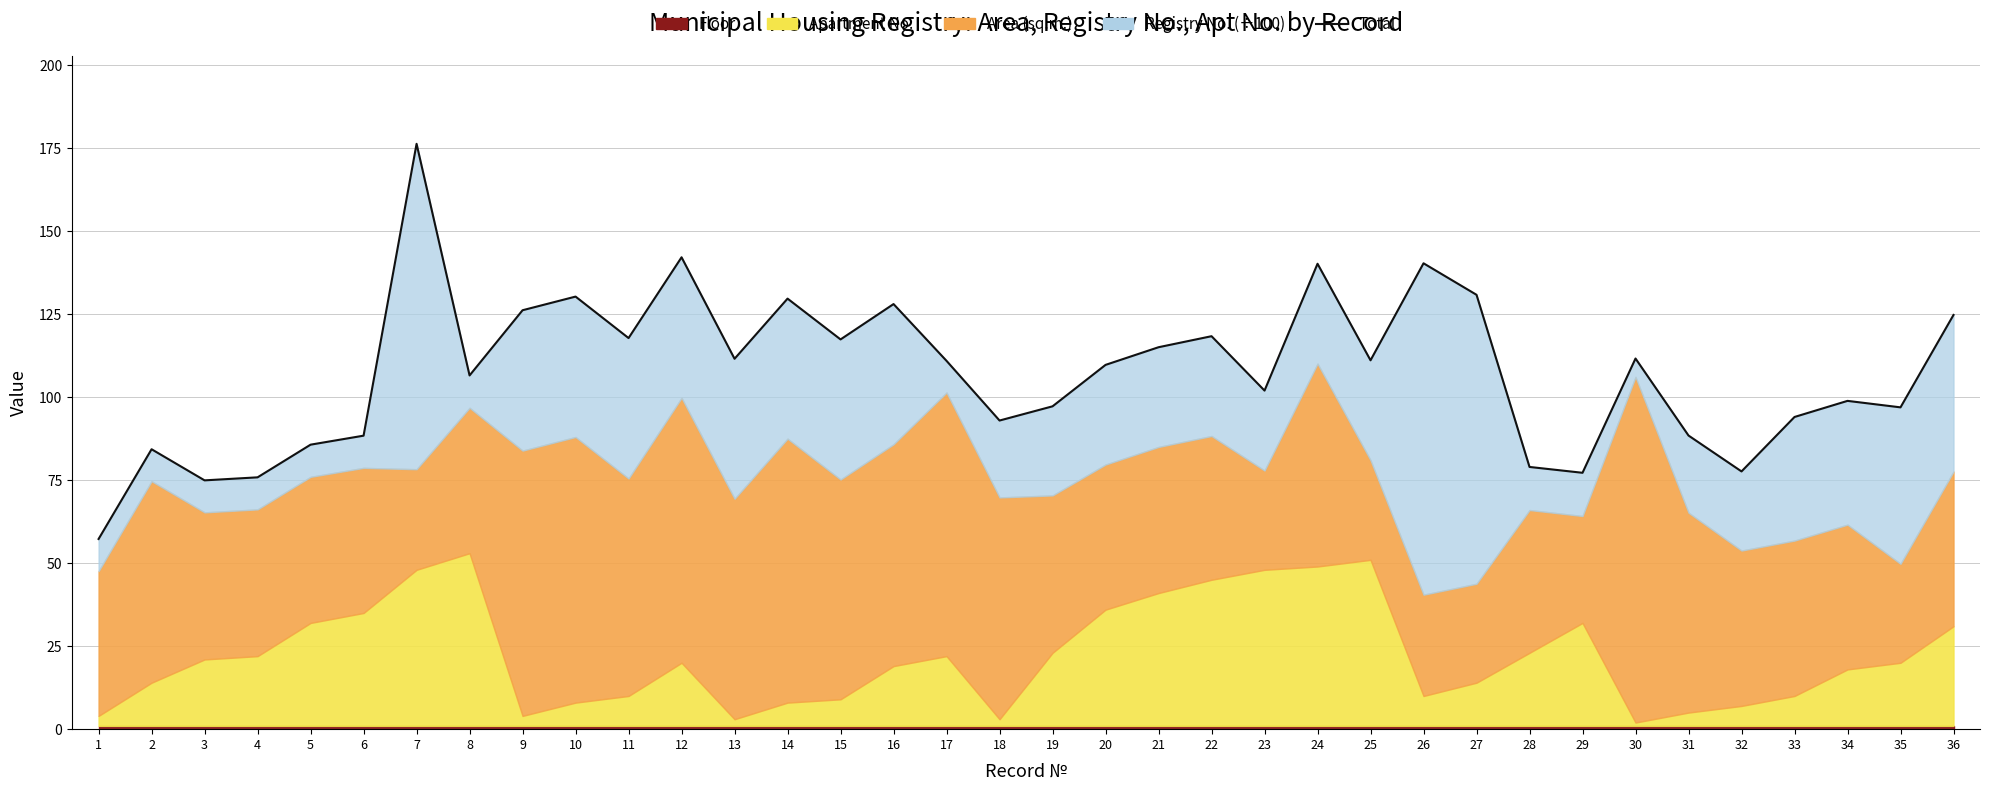

What is the difference between the values at 22 and 18?

25.4